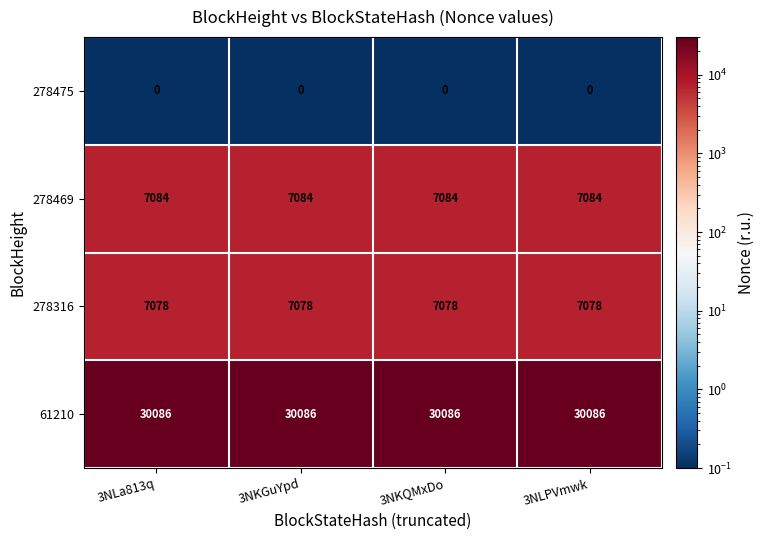

True or false: 278469 has a value of 7084 at 3NLPVmwk.

True